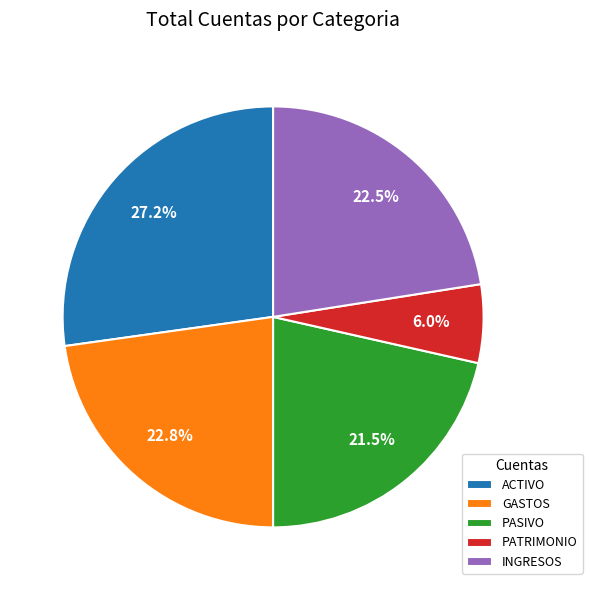

The PATRIMONIO slice represents 6% of the pie. True or false?

True